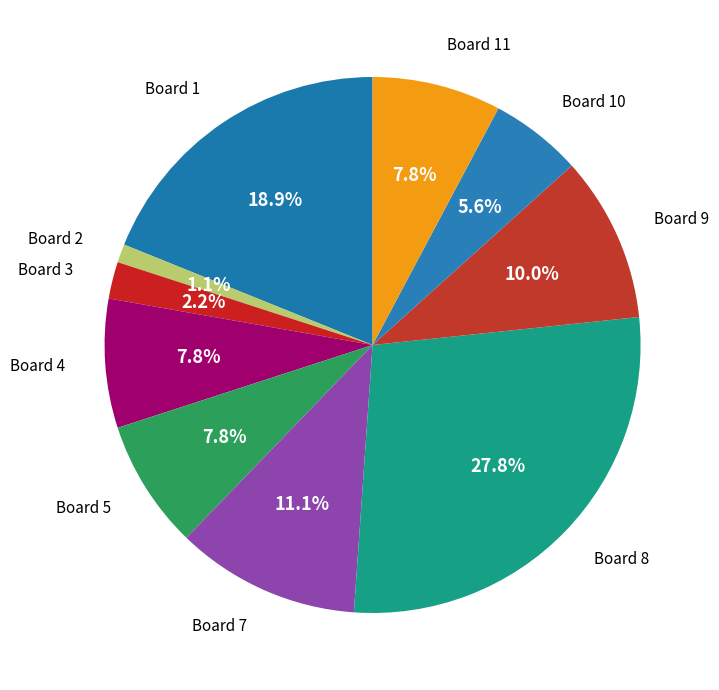

How many segments does this pie chart have?

10